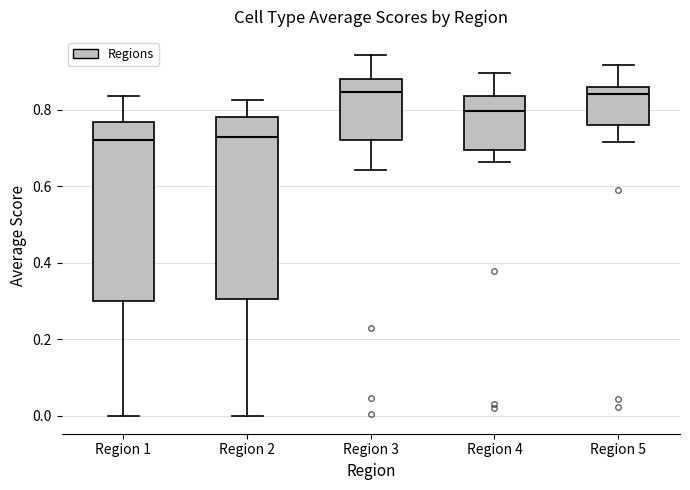

Where does the median line of the box for Region 5 sit on the y-axis? The values are not printed on the chart, so give them approximately, as read against the axis.

0.84